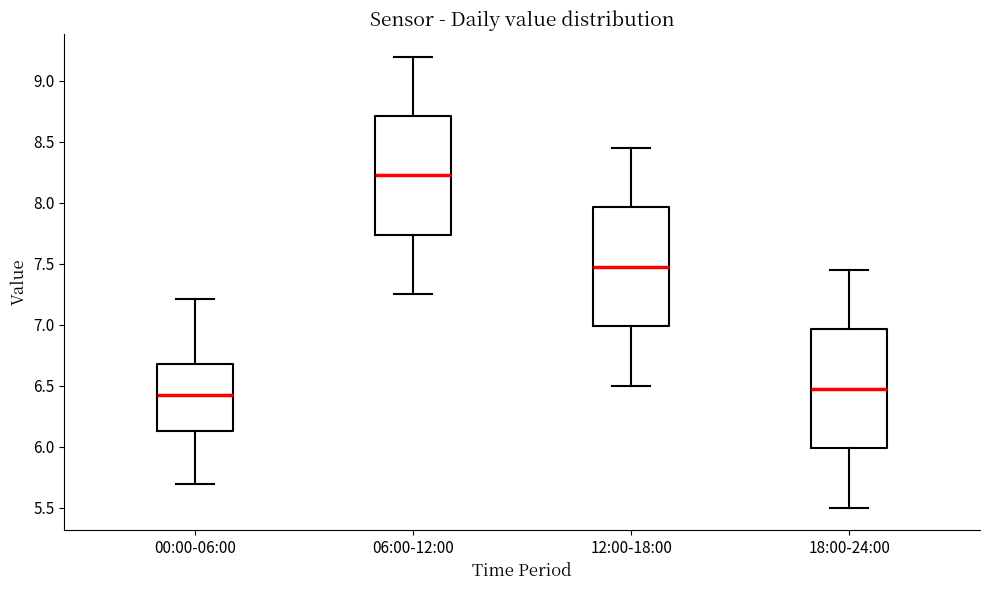

Reading left to right, transcribe this box plot: for each box, give where its median line is, the range the box spans, and where its two whiskers end, as read against the y-axis. The values are not printed on the chart, so give them approximately, as read against the axis.

00:00-06:00: median 6.45, box 6.15 to 6.70, whiskers 5.70 to 7.20
06:00-12:00: median 8.25, box 7.75 to 8.70, whiskers 7.25 to 9.20
12:00-18:00: median 7.50, box 7.00 to 7.95, whiskers 6.50 to 8.45
18:00-24:00: median 6.50, box 6.00 to 6.95, whiskers 5.50 to 7.45